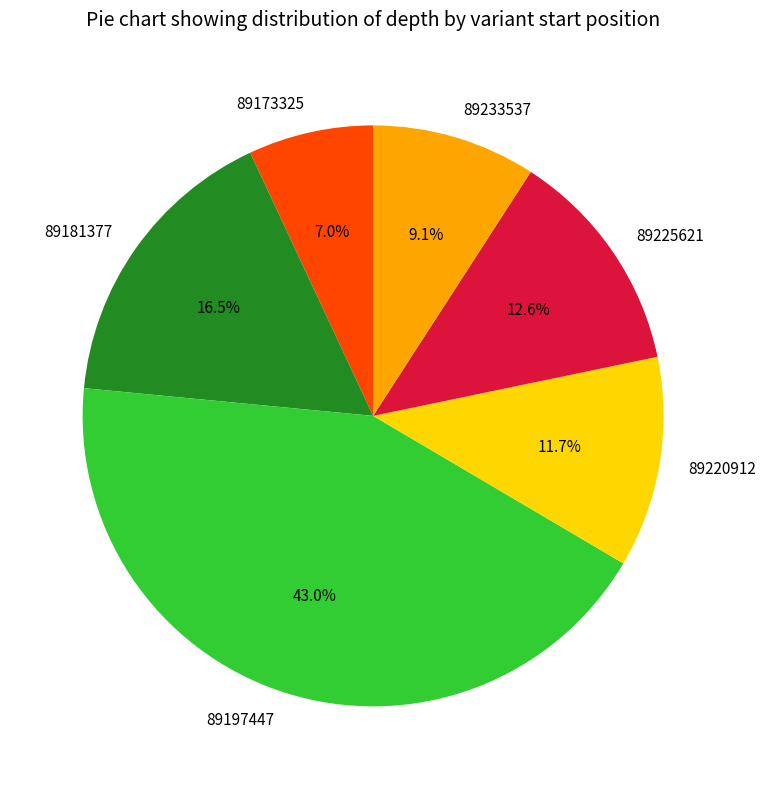

What percentage is the 89197447 slice, to the nearest percent?

43%